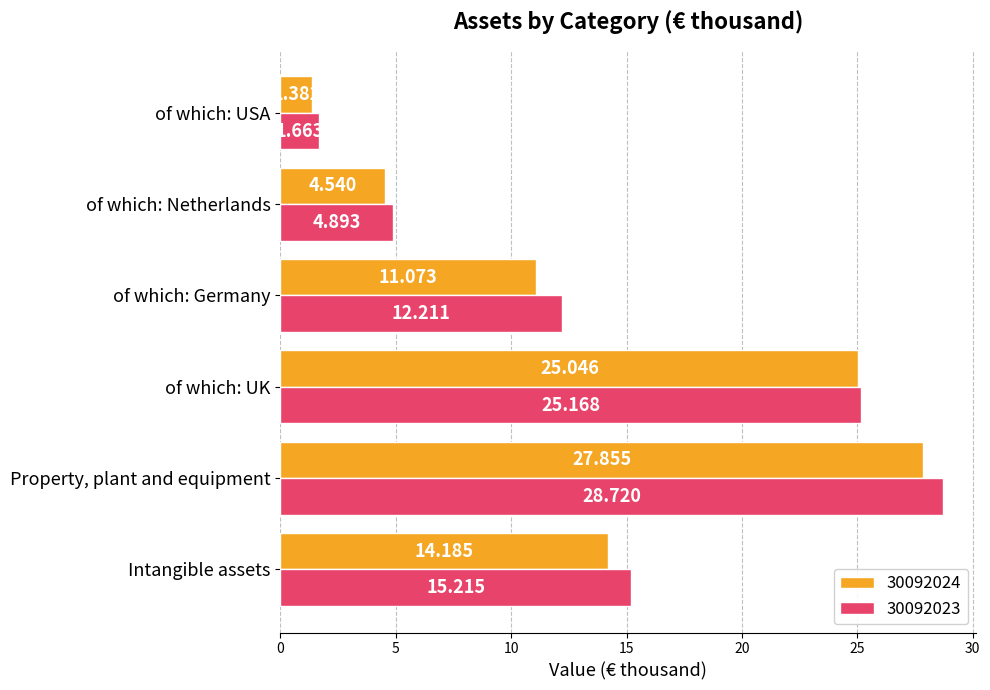

Which series changed the most between of which: Netherlands and of which: USA?

30092023